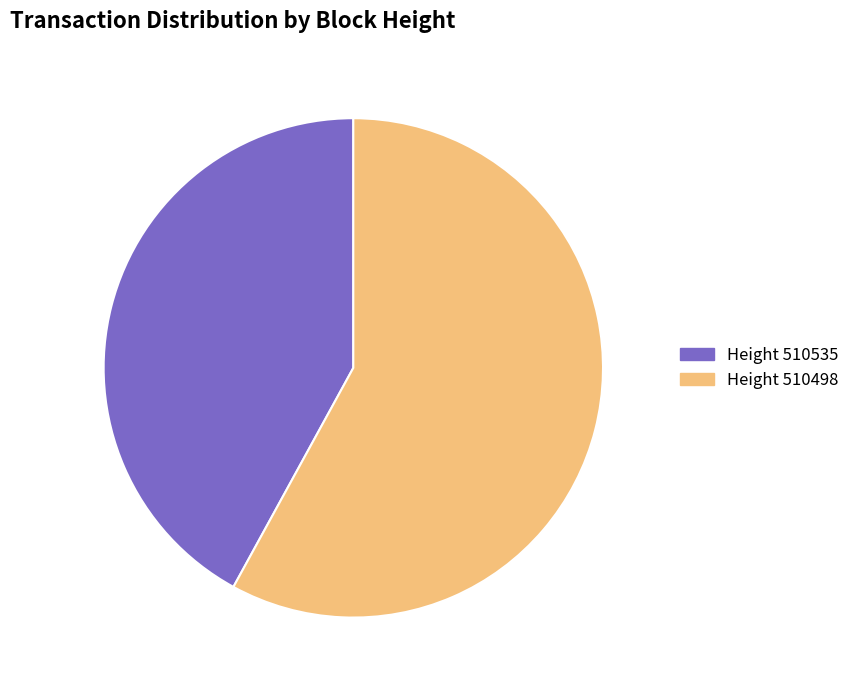

Is there any slice that represents more than half of the pie?

Yes